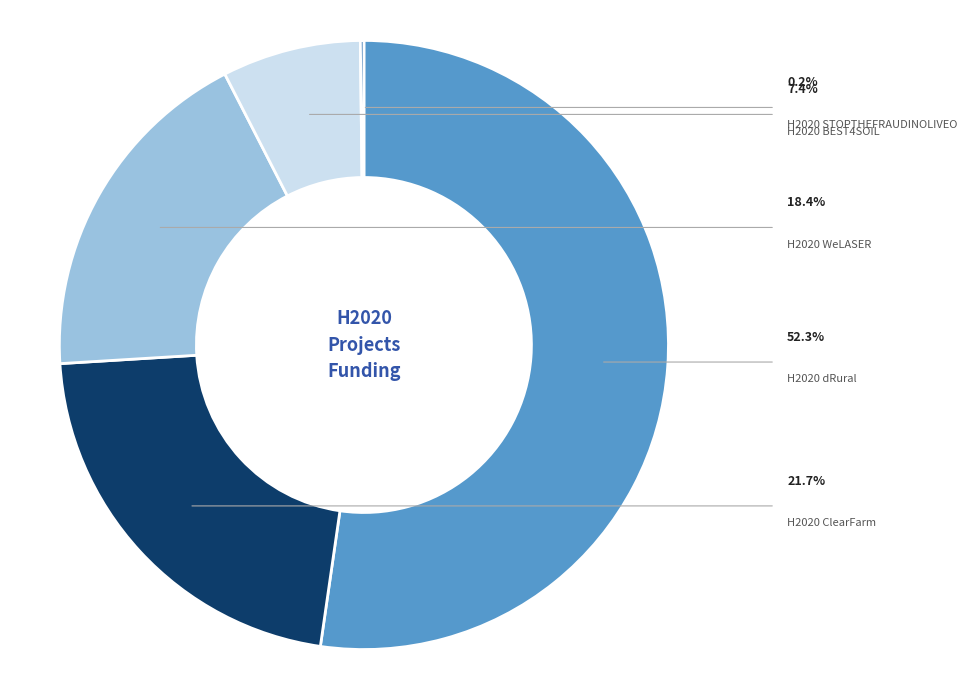

Is there any slice that represents more than half of the pie?

Yes